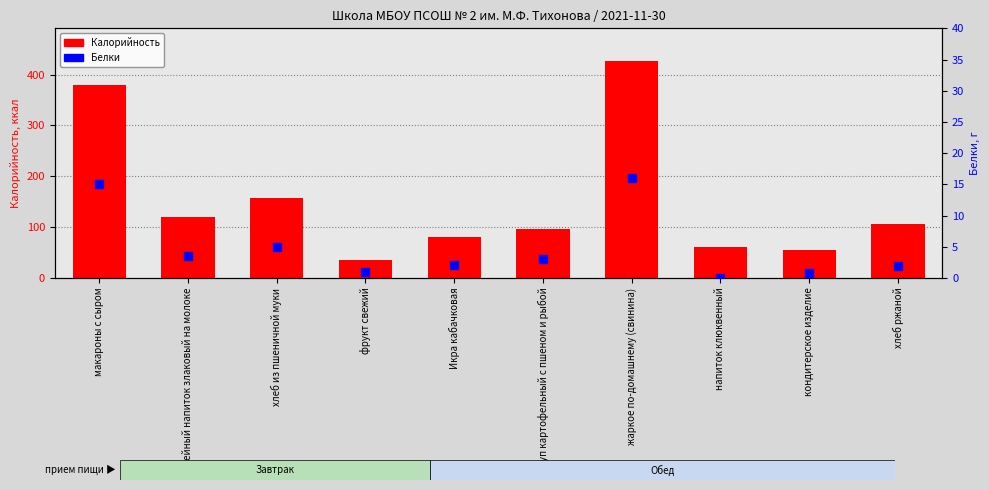

At which category is the sum across all series the highest?

жаркое по-домашнему (свинина)